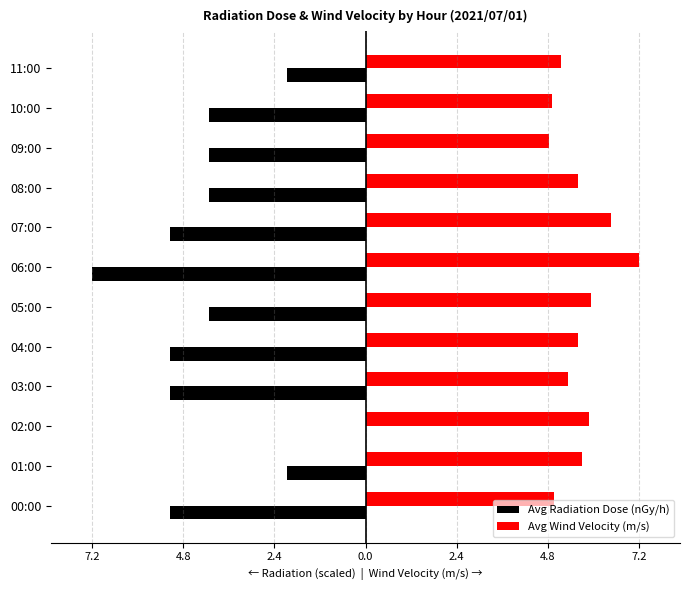

What are all the series names shown in the legend?

Avg Radiation Dose (nGy/h), Avg Wind Velocity (m/s)